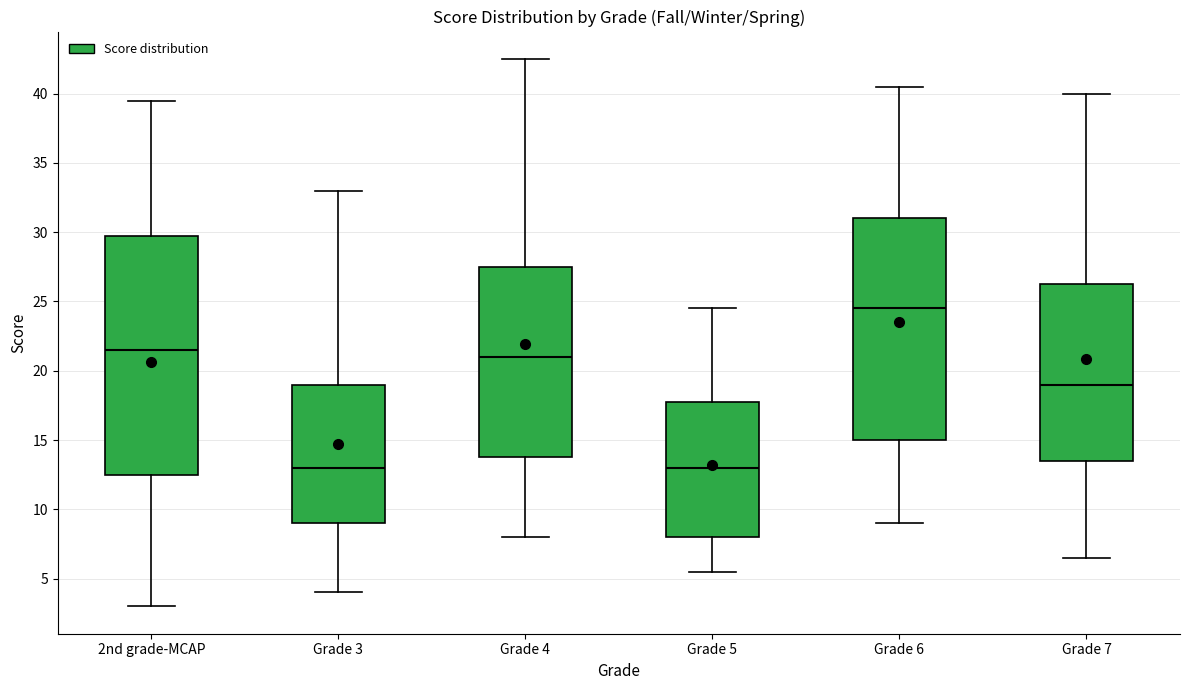

Reading left to right, read every box against the y-axis: the position of its median line, the range the box covers, and the ends of its whiskers. The values are not printed on the chart, so give them approximately, as read against the axis.

2nd grade-MCAP: median 21.5, box 12.5 to 30.0, whiskers 3.0 to 39.5
Grade 3: median 13.0, box 9.0 to 19.0, whiskers 4.0 to 33.0
Grade 4: median 21.0, box 14.0 to 27.5, whiskers 8.0 to 42.5
Grade 5: median 13.0, box 8.0 to 18.0, whiskers 5.5 to 24.5
Grade 6: median 24.5, box 15.0 to 31.0, whiskers 9.0 to 40.5
Grade 7: median 19.0, box 13.5 to 26.5, whiskers 6.5 to 40.0